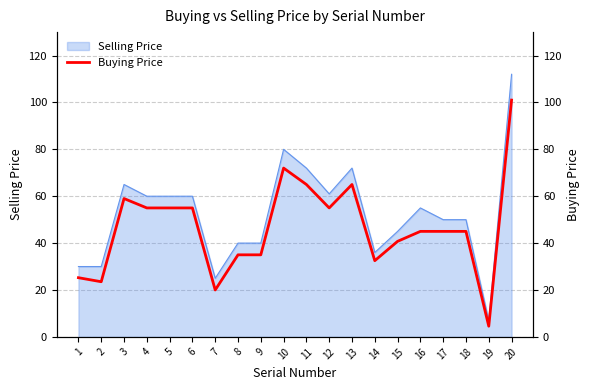

Which has a higher value, 11 or 8?

11